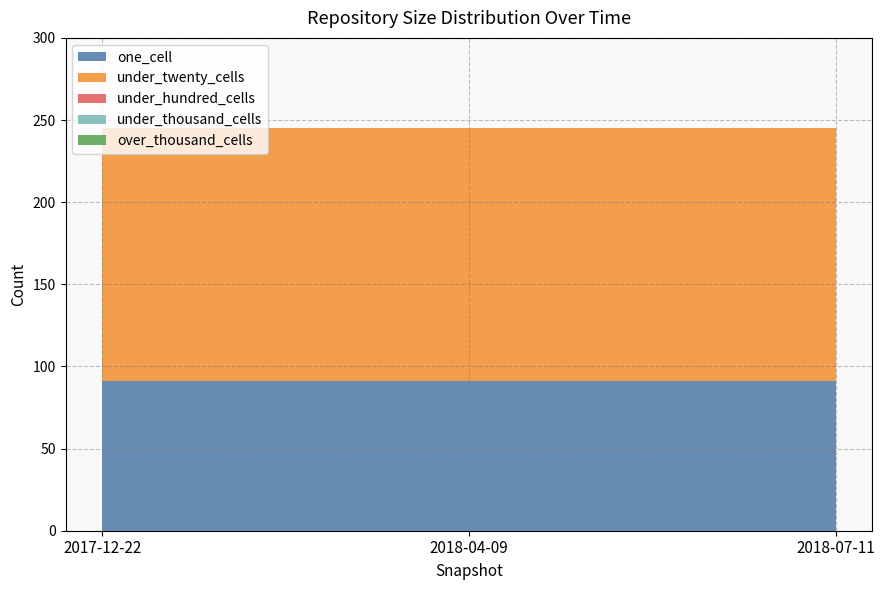

Reading left to right, list all the values displayed in this chart.

one_cell: 2017-12-22=91	2018-04-09=91	2018-07-11=91
under_twenty_cells: 2017-12-22=154	2018-04-09=154	2018-07-11=154
under_hundred_cells: 2017-12-22=0	2018-04-09=0	2018-07-11=0
under_thousand_cells: 2017-12-22=0	2018-04-09=0	2018-07-11=0
over_thousand_cells: 2017-12-22=0	2018-04-09=0	2018-07-11=0